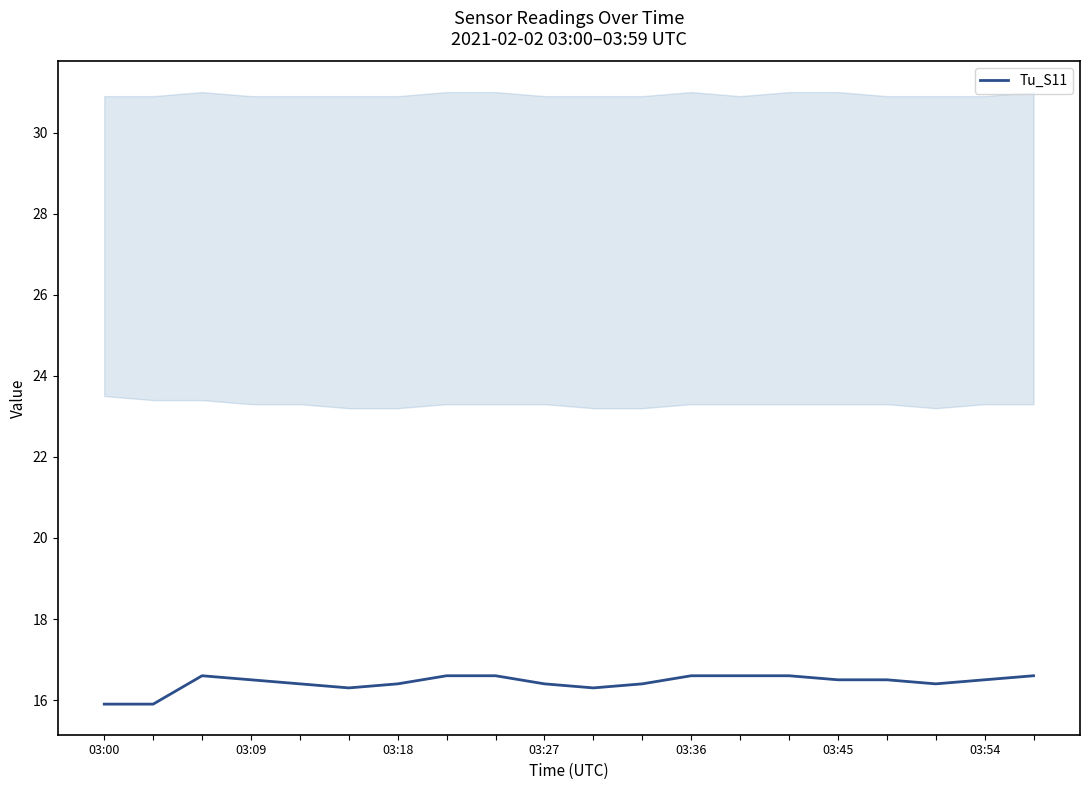

Is this an area chart (filled region under the line)?

No